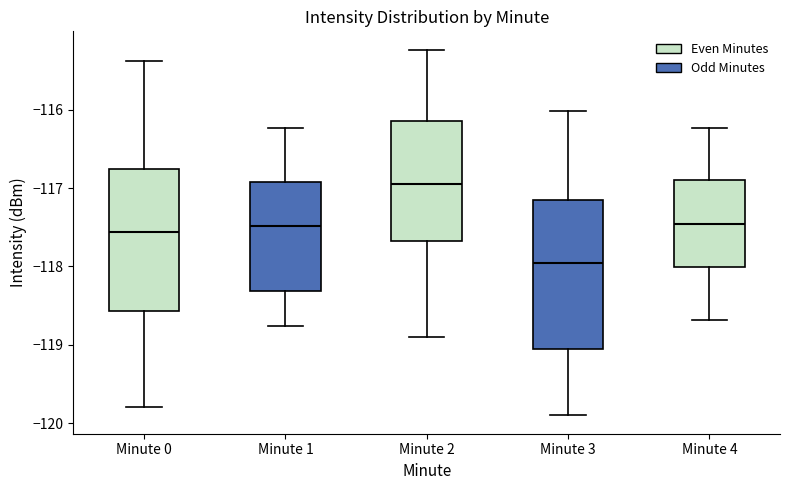

Reading left to right, read every box against the y-axis: the position of its median line, the range the box covers, and the ends of its whiskers. The values are not printed on the chart, so give them approximately, as read against the axis.

Minute 0: median -117.6, box -118.6 to -116.8, whiskers -119.8 to -115.4
Minute 1: median -117.5, box -118.3 to -116.9, whiskers -118.8 to -116.2
Minute 2: median -117.0, box -117.7 to -116.2, whiskers -118.9 to -115.2
Minute 3: median -118.0, box -119.1 to -117.2, whiskers -119.9 to -116.0
Minute 4: median -117.5, box -118.0 to -116.9, whiskers -118.7 to -116.2